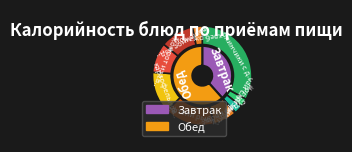

To the nearest percent, what is the average slice percentage?

10%